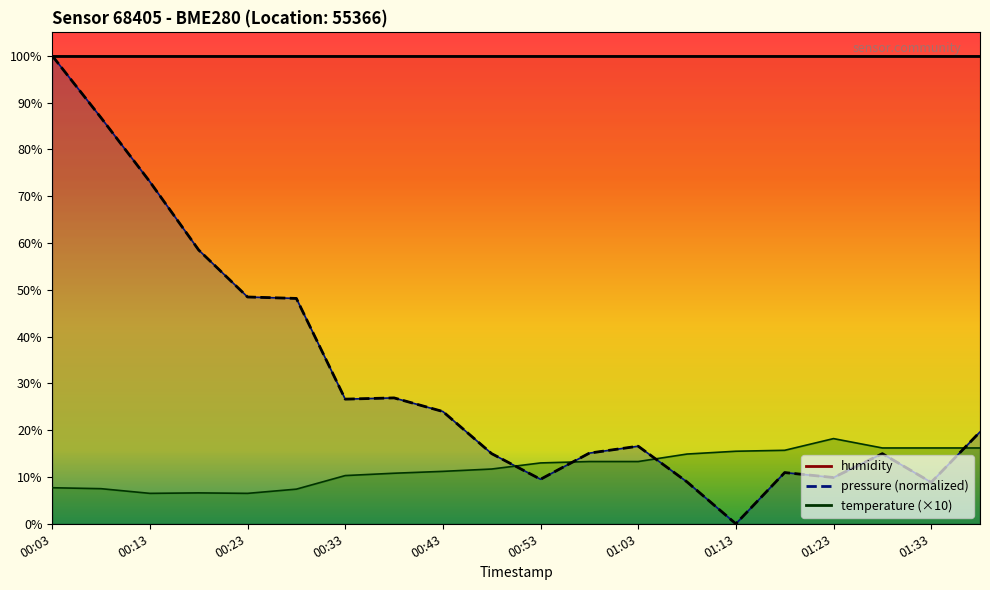

Between which two adjacent categories do pressure_norm and temperature first intersect?

00:48 and 00:53